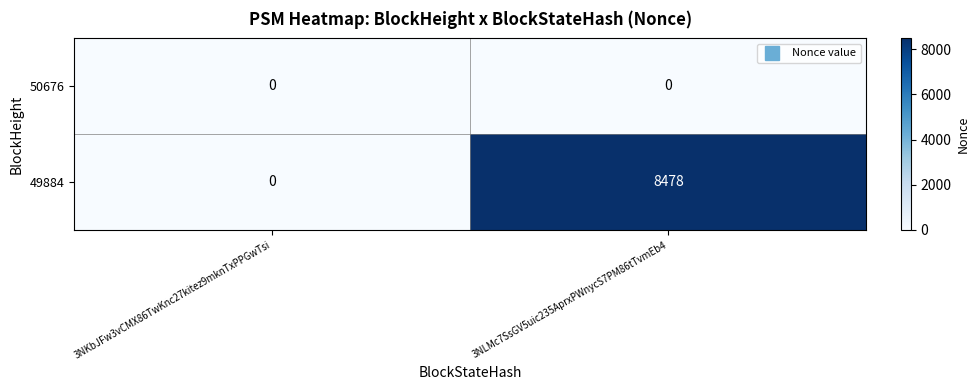

Reading left to right, what are all the values shown in this chart?

50676: 3NKbJFw3vCMX86TwKnc27kitez9mknTxPPGwTsi=0	3NLMc7SsGV5uic235AprxPWnycS7PM86tTvmEb4=0
49884: 3NKbJFw3vCMX86TwKnc27kitez9mknTxPPGwTsi=0	3NLMc7SsGV5uic235AprxPWnycS7PM86tTvmEb4=8478